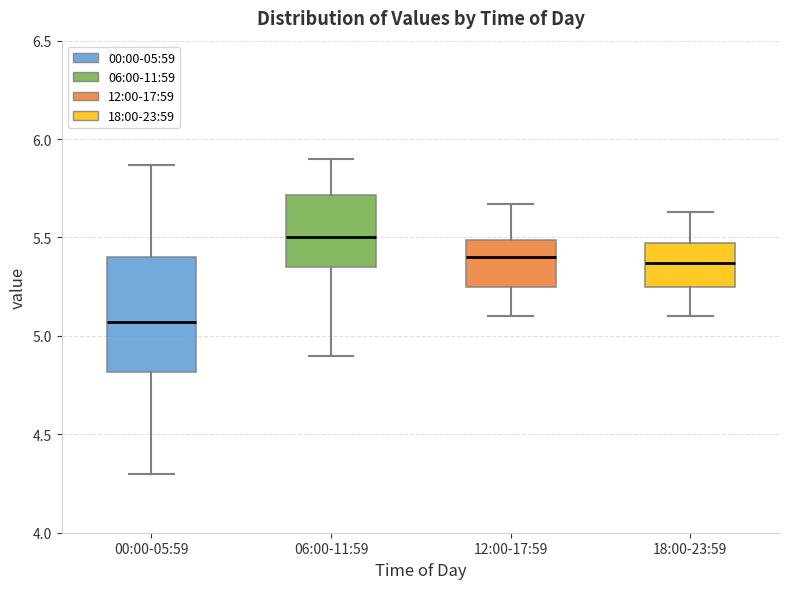

Reading left to right, transcribe this box plot: for each box, give where its median line is, the range the box spans, and where its two whiskers end, as read against the y-axis. The values are not printed on the chart, so give them approximately, as read against the axis.

00:00-05:59: median 5.05, box 4.80 to 5.40, whiskers 4.30 to 5.85
06:00-11:59: median 5.50, box 5.35 to 5.70, whiskers 4.90 to 5.90
12:00-17:59: median 5.40, box 5.25 to 5.50, whiskers 5.10 to 5.65
18:00-23:59: median 5.35, box 5.25 to 5.45, whiskers 5.10 to 5.65